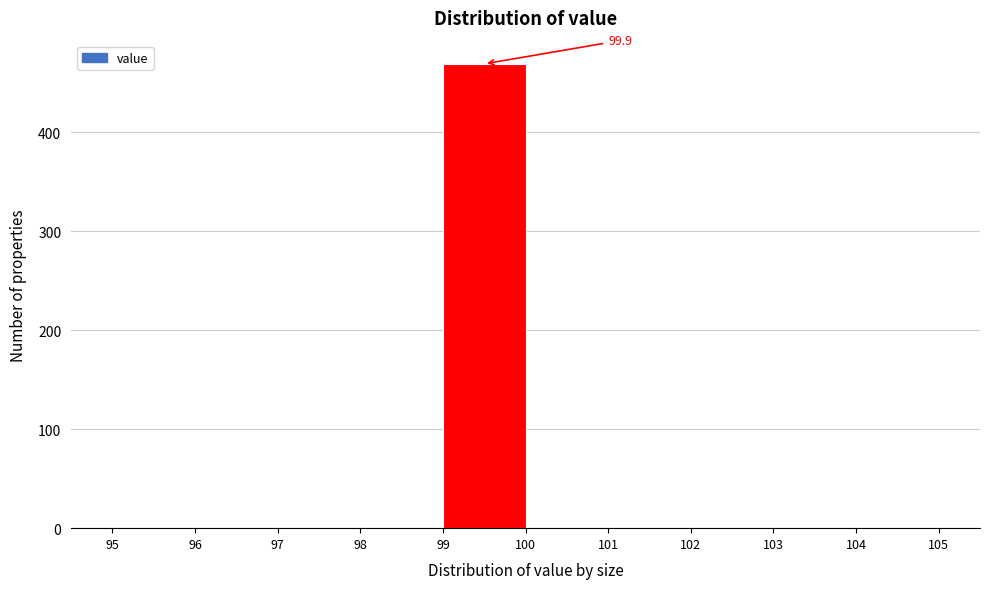

Over which range of the x-axis is the bar tallest?

99 to 100